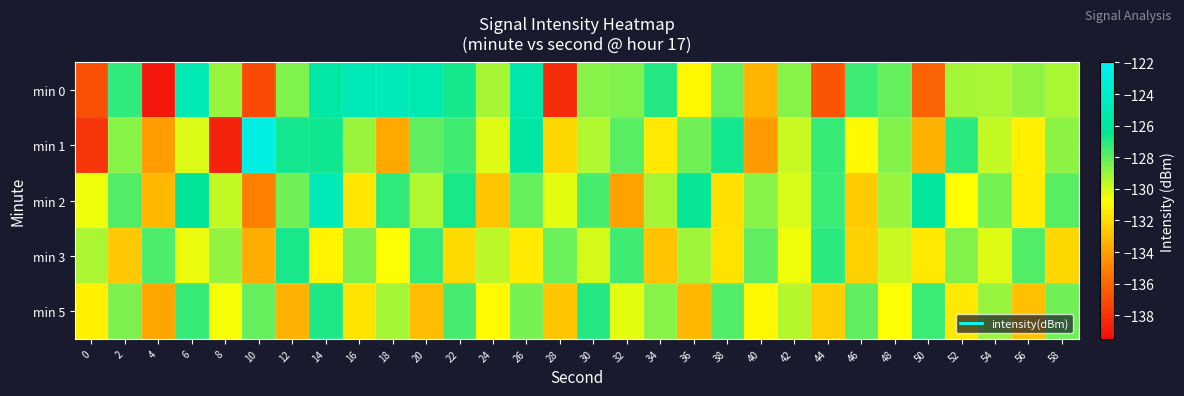

At 2, list the series in order from largest to smallest.

min 0, min 2, min 5, min 1, min 3